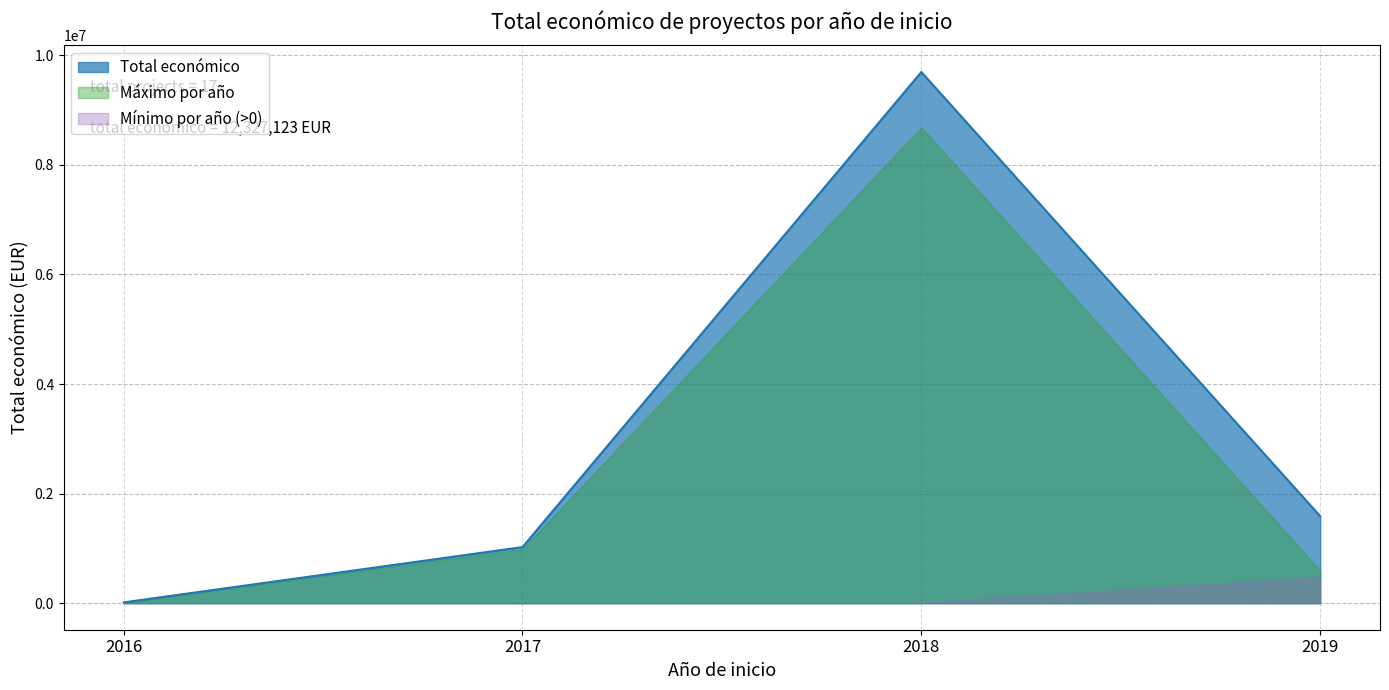

How many lines are shown in the chart?

1